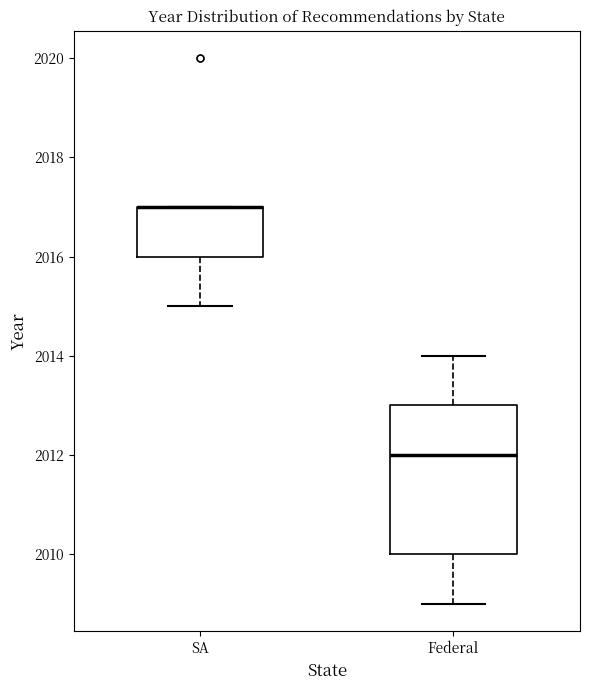

Reading left to right, read every box against the y-axis: the position of its median line, the range the box covers, and the ends of its whiskers. The values are not printed on the chart, so give them approximately, as read against the axis.

SA: median 2017 (drawn on the box's upper edge), box 2016 to 2017, whiskers 2015 to 2017
Federal: median 2012, box 2010 to 2013, whiskers 2009 to 2014